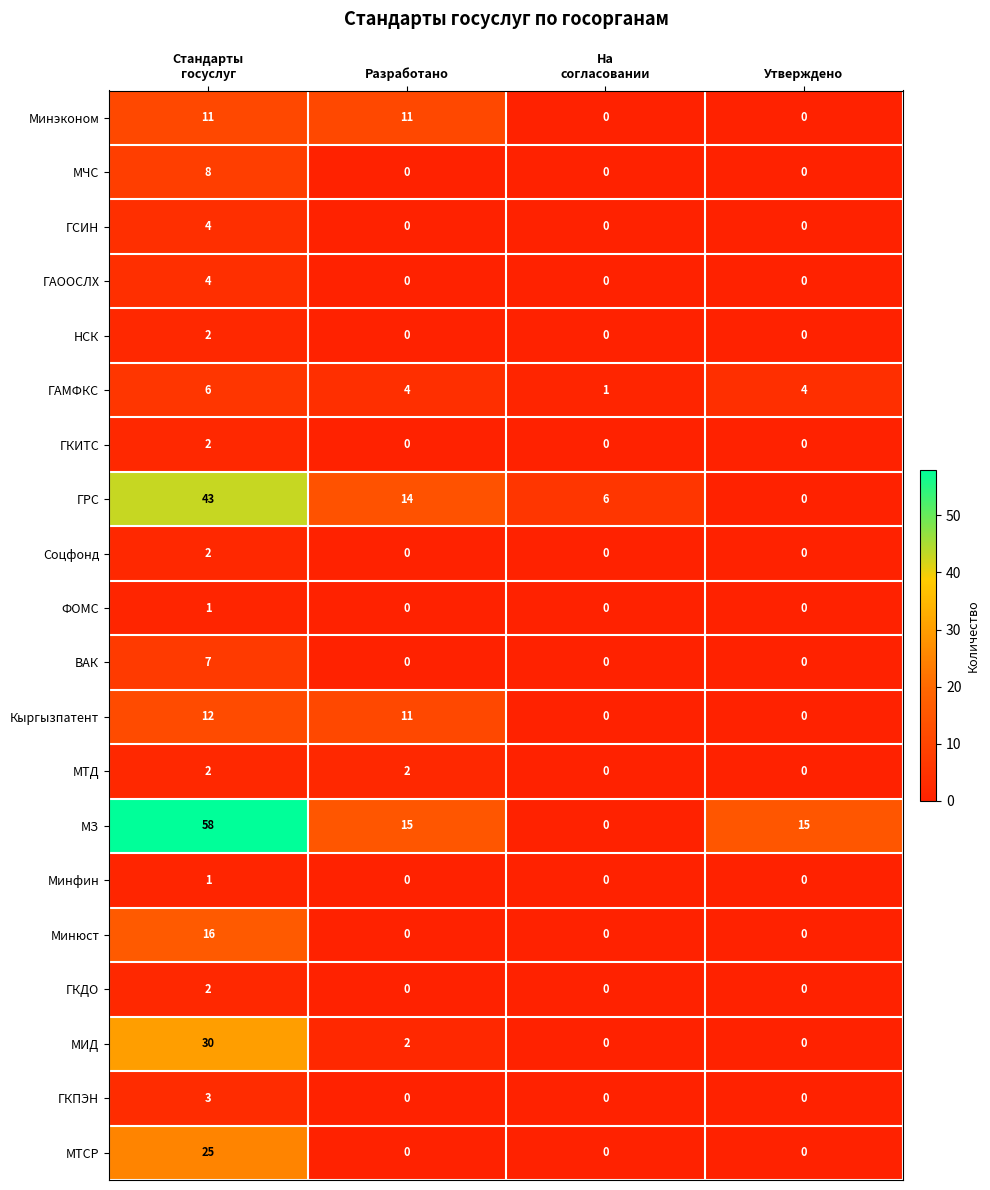

Between На
согласовании and Утверждено, which series saw the biggest shift?

МЗ